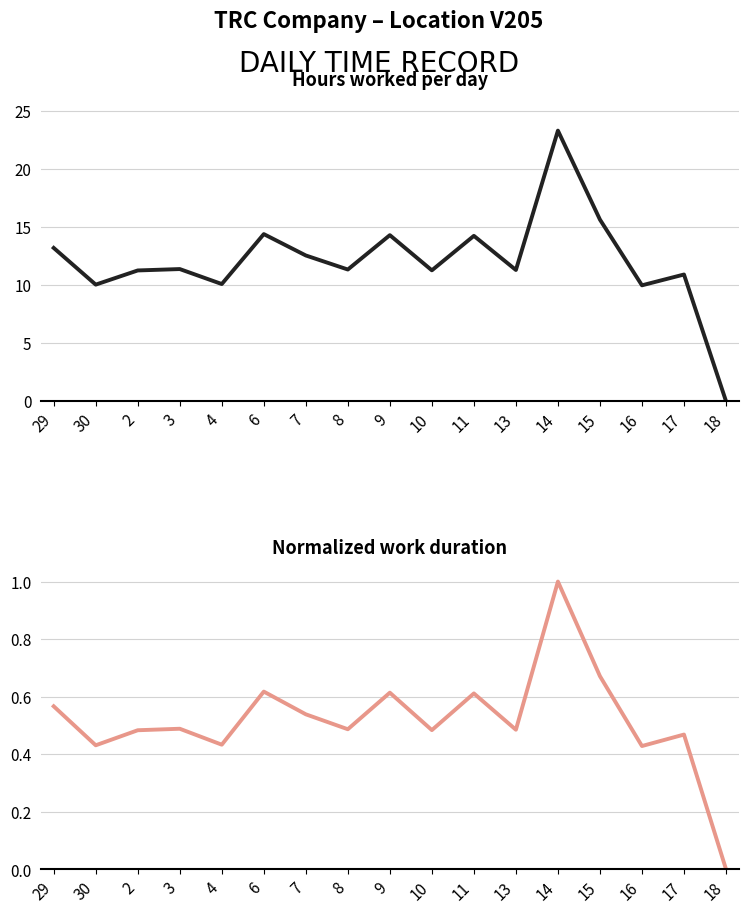

At which label does Hours Worked first exceed 11?

29